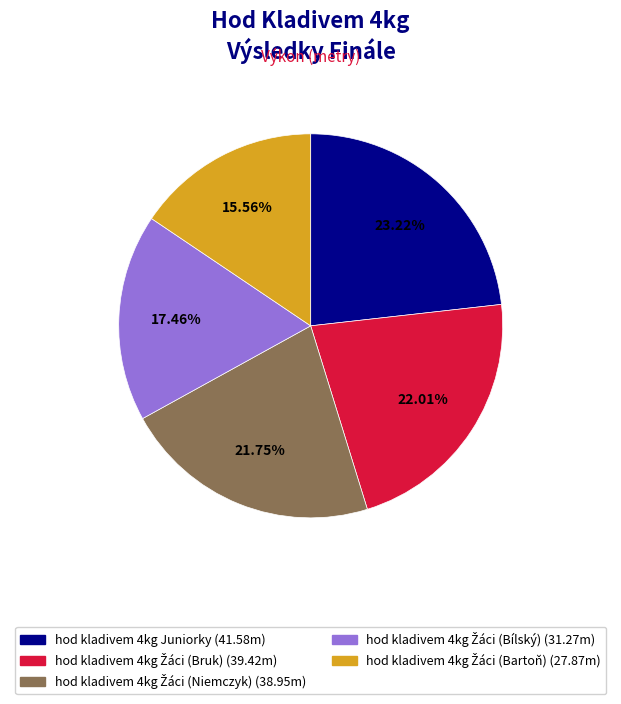

Is there a majority slice in this chart?

No